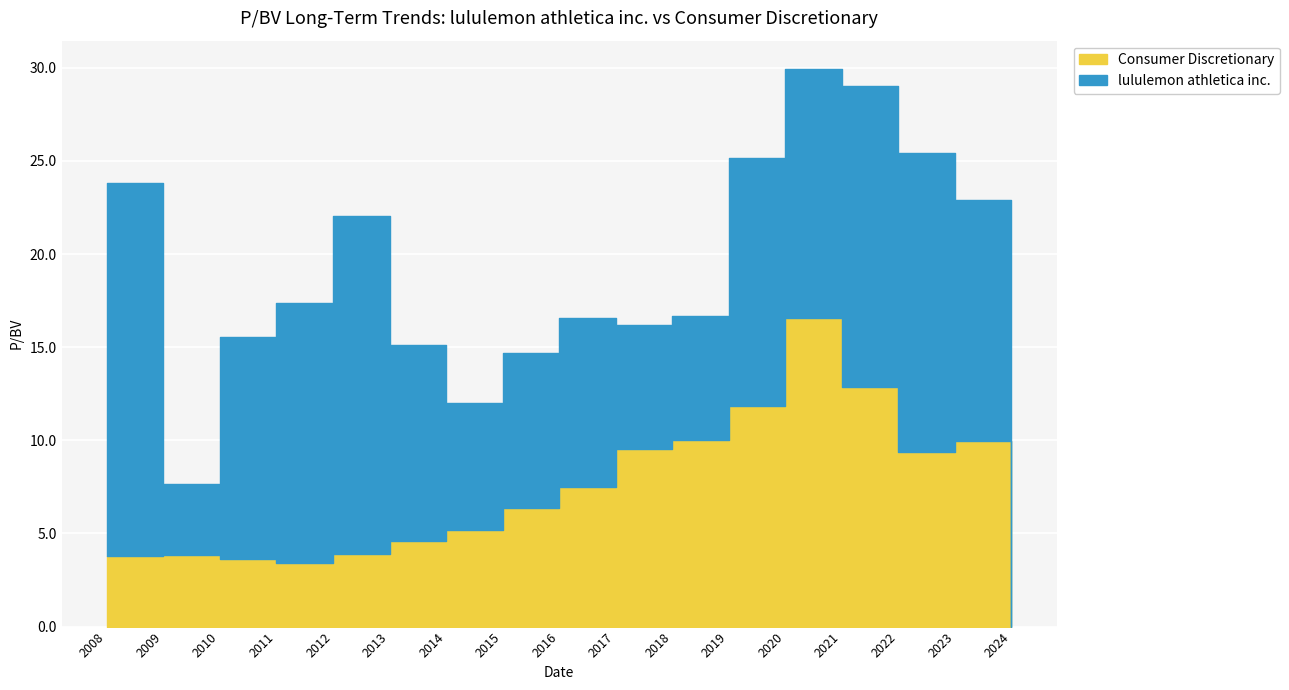

Where does the Consumer Discretionary series first go above 6?

2015-03-26